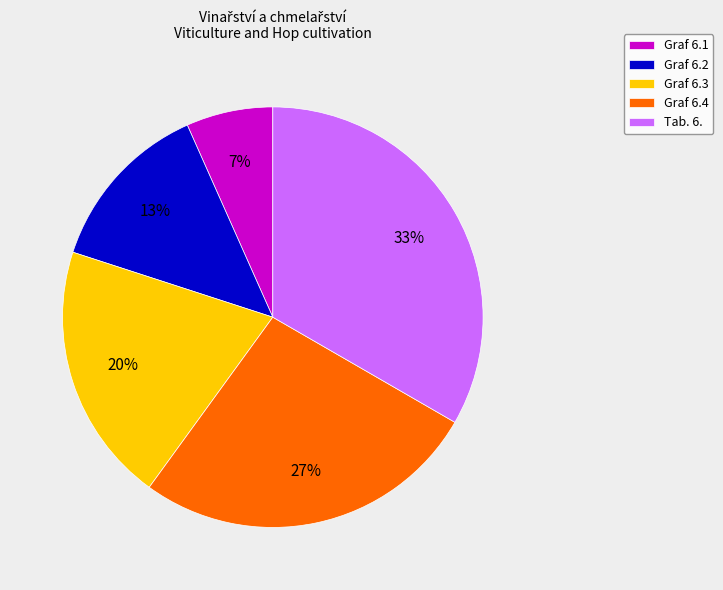

Approximately how many times larger is the value at Graf 6.3 compared to Tab. 6.?

0.6